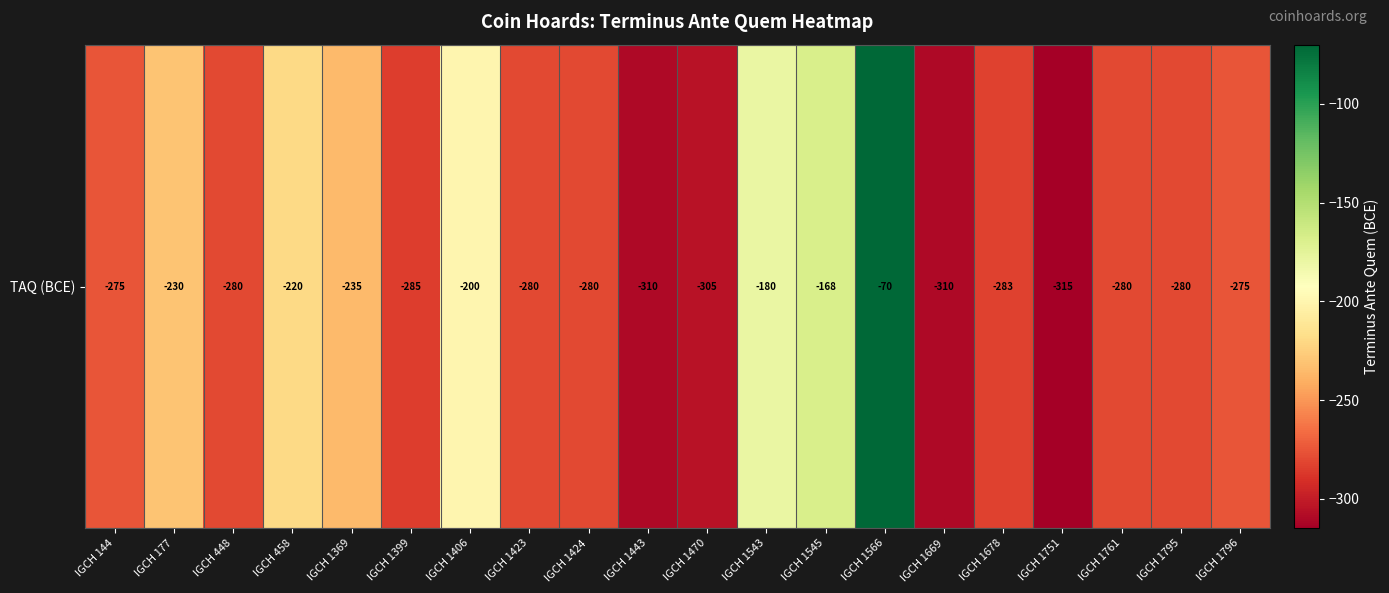

Rank the categories by value from highest to lowest.

IGCH 1566, IGCH 1545, IGCH 1543, IGCH 1406, IGCH 458, IGCH 177, IGCH 1369, IGCH 144, IGCH 1796, IGCH 448, IGCH 1423, IGCH 1424, IGCH 1761, IGCH 1795, IGCH 1678, IGCH 1399, IGCH 1470, IGCH 1443, IGCH 1669, IGCH 1751